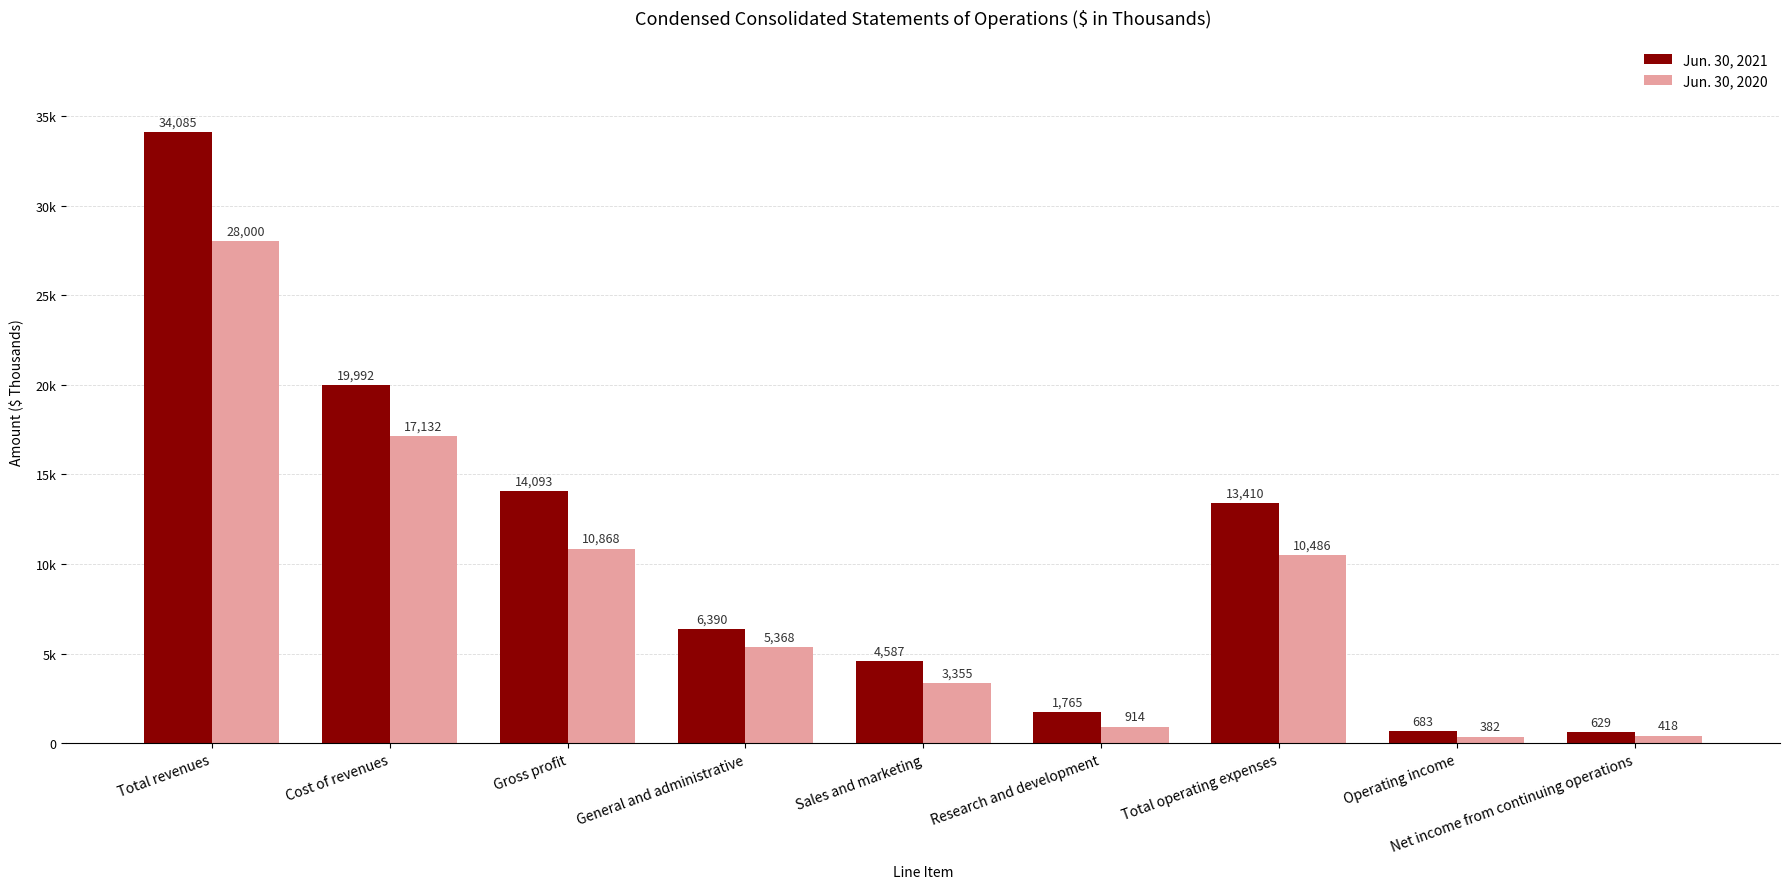

Reading right to left, what are all the values shown in this chart?

Jun. 30, 2021: Net income from continuing operations=629	Operating income=683	Total operating expenses=13410	Research and development=1765	Sales and marketing=4587	General and administrative=6390	Gross profit=14093	Cost of revenues=19992	Total revenues=34085
Jun. 30, 2020: Net income from continuing operations=418	Operating income=382	Total operating expenses=10486	Research and development=914	Sales and marketing=3355	General and administrative=5368	Gross profit=10868	Cost of revenues=17132	Total revenues=28000